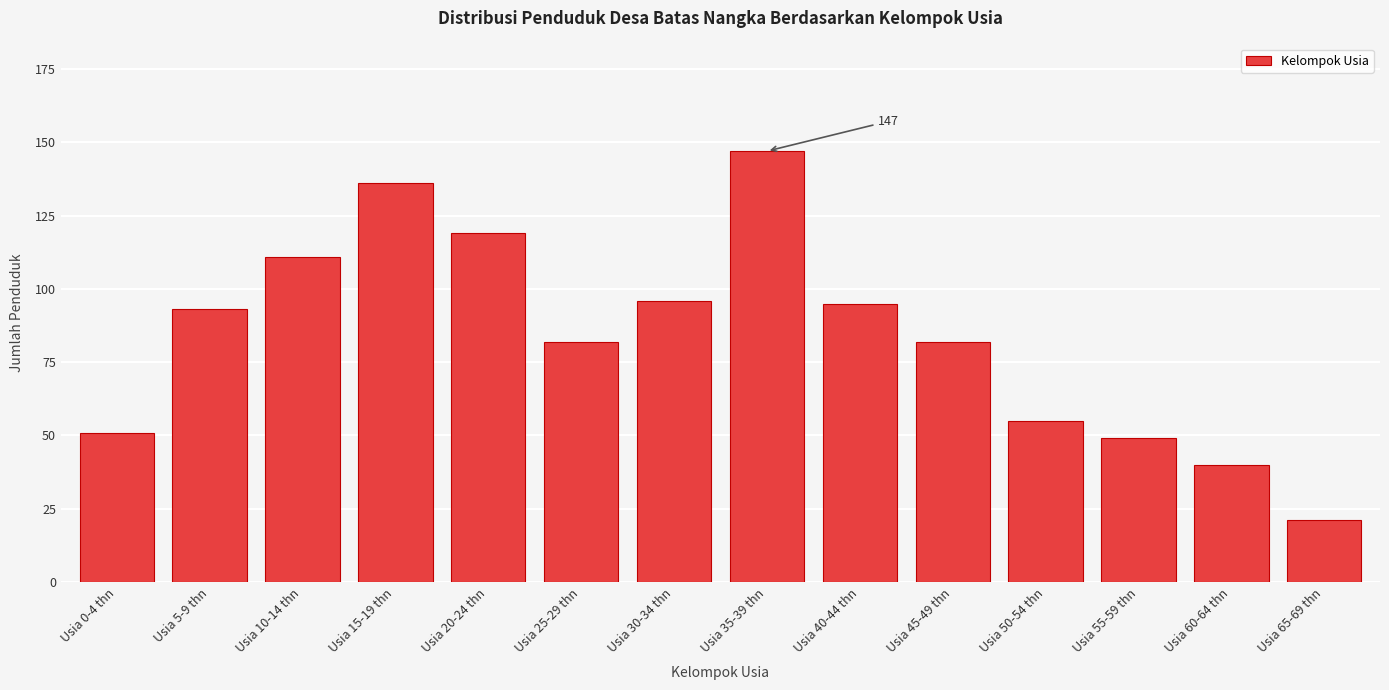

Reading left to right, transcribe all the data shown in this chart.

51	93	111	136	119	82	96	147	95	82	55	49	40	21